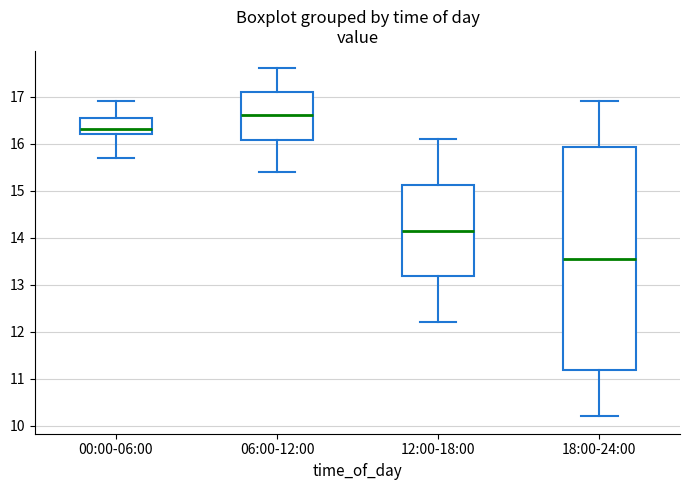

Reading left to right, transcribe this box plot: for each box, give where its median line is, the range the box spans, and where its two whiskers end, as read against the y-axis. The values are not printed on the chart, so give them approximately, as read against the axis.

00:00-06:00: median 16.3, box 16.2 to 16.6, whiskers 15.7 to 16.9
06:00-12:00: median 16.6, box 16.1 to 17.1, whiskers 15.4 to 17.6
12:00-18:00: median 14.2, box 13.2 to 15.1, whiskers 12.2 to 16.1
18:00-24:00: median 13.6, box 11.2 to 15.9, whiskers 10.2 to 16.9